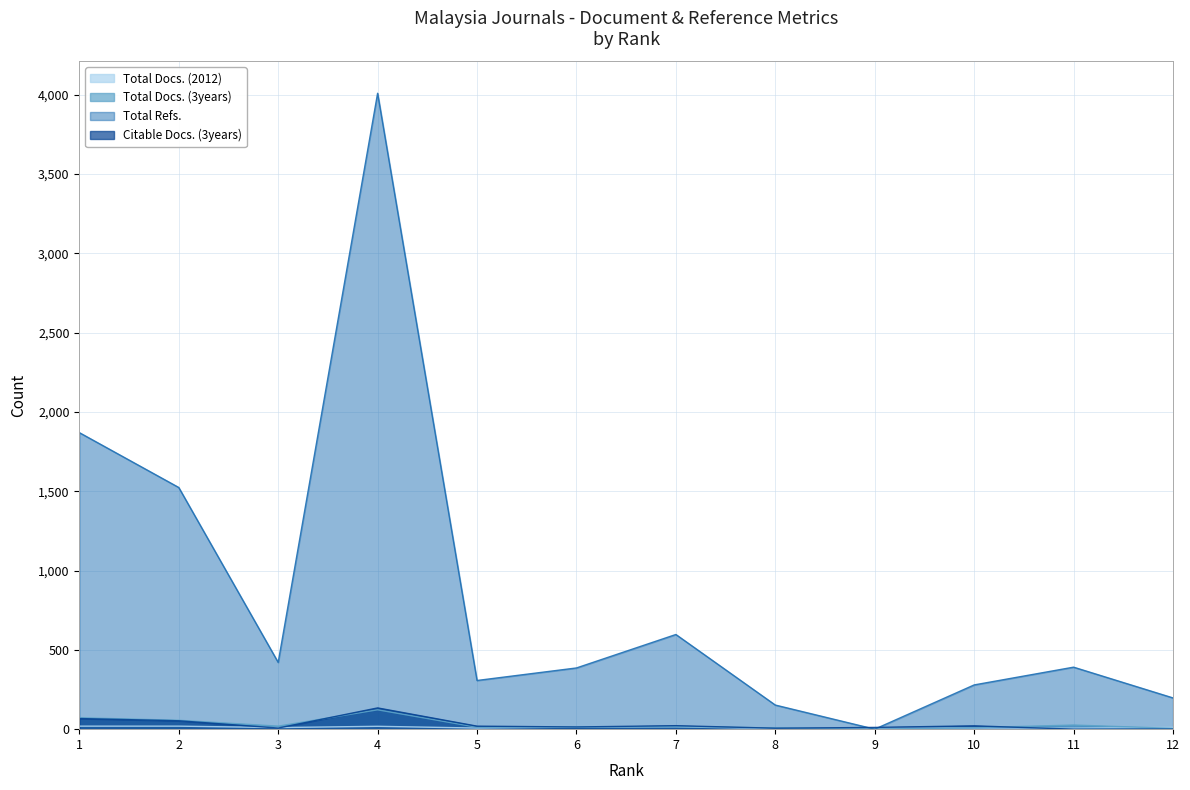

What is the sum of all Citable Docs. (3years) values?

354